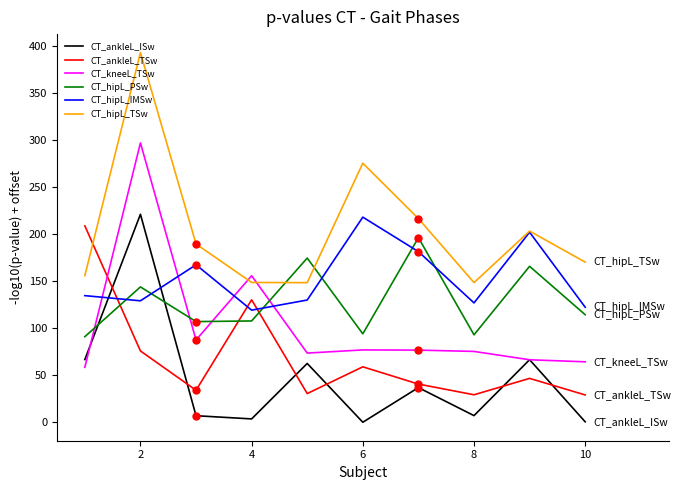

True or false: CT_ankleL_ISw and CT_hipL_TSw intersect in this chart.

False